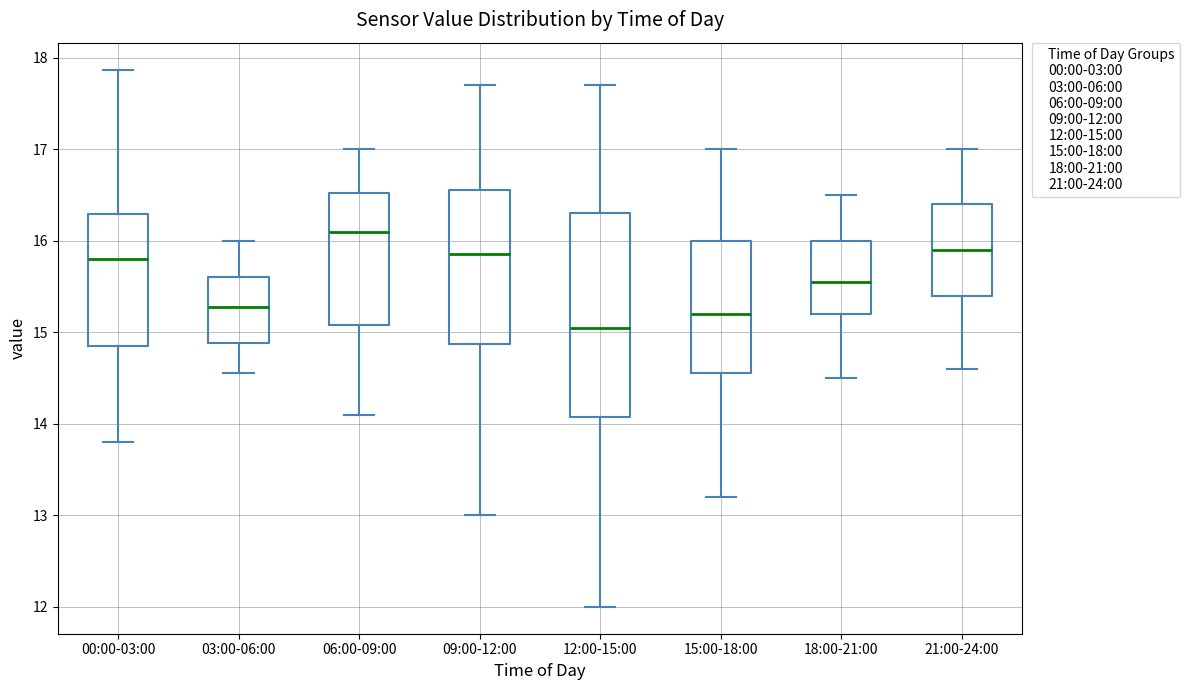

Where is the upper edge of the box for 15:00-18:00 on the y-axis? The values are not printed on the chart, so give them approximately, as read against the axis.

16.0